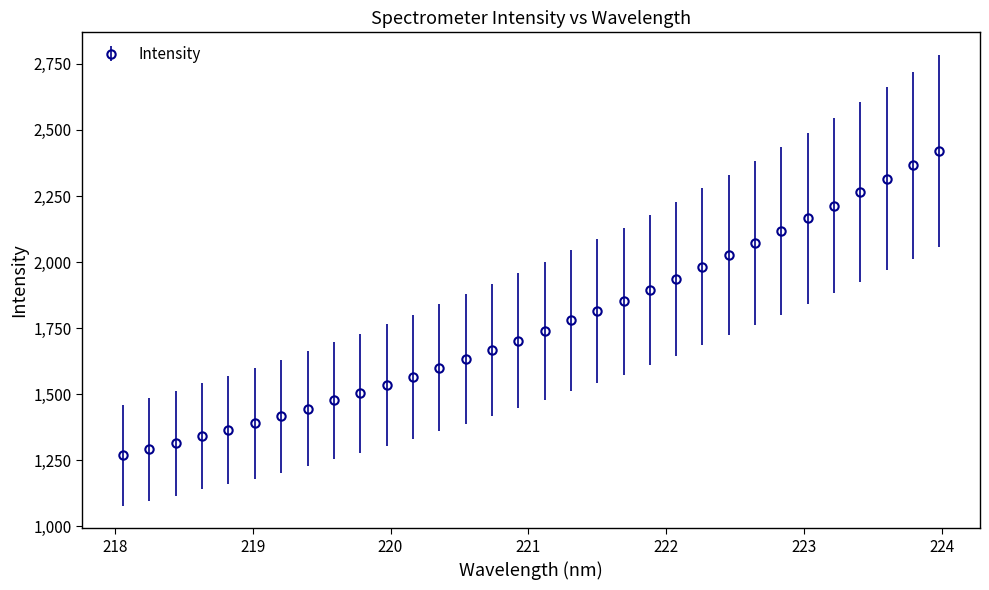

What is the greatest value displayed?

2420.7